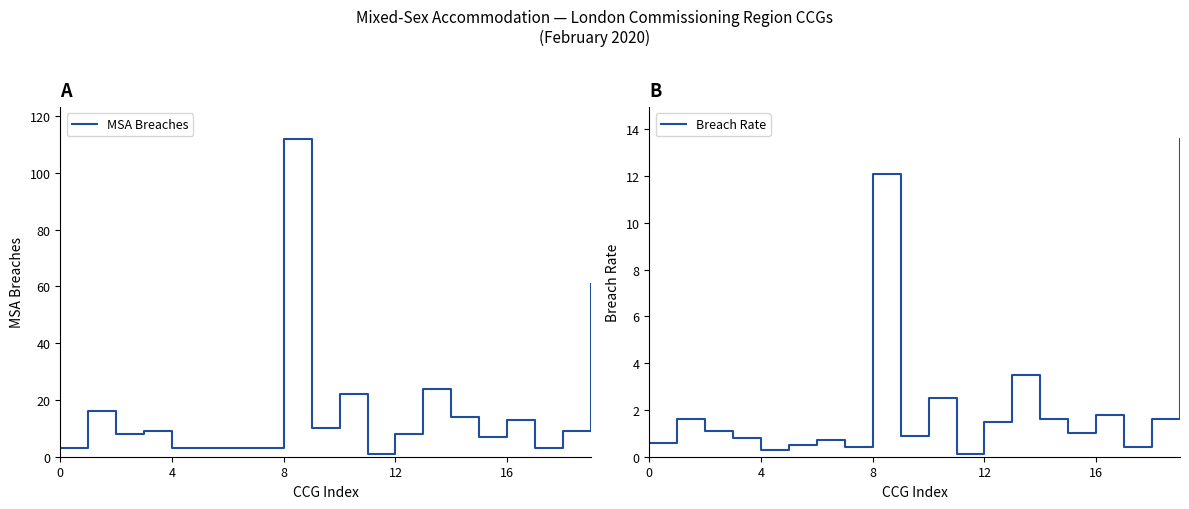

Which series changed the most between 5 and 19?

MSA Breaches